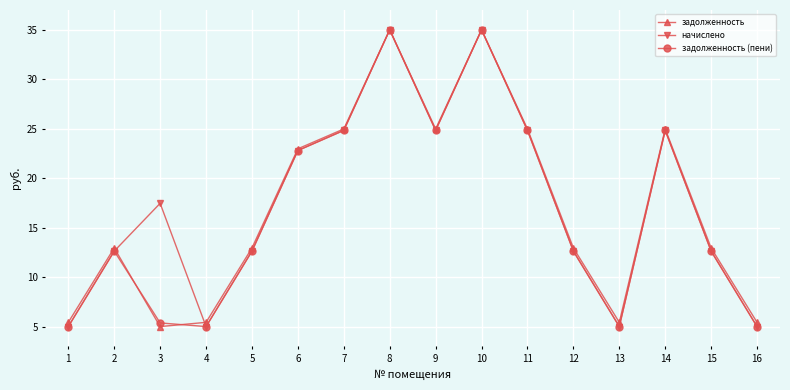

Reading left to right, extract all data points from this chart.

задолженность: 5.4	12.9	5.0	5.4	12.9	23.0	25.0	35.0	25.0	35.0	25.0	12.9	5.4	25.0	12.9	5.4
начислено: 5.0	12.6	17.5	5.0	12.6	22.8	24.8	35.0	24.8	35.0	24.8	12.6	5.0	24.8	12.6	5.0
задолженность (пени): 5.0	12.6	5.4	5.0	12.6	22.8	24.8	35.0	24.8	35.0	24.8	12.6	5.0	24.8	12.6	5.0